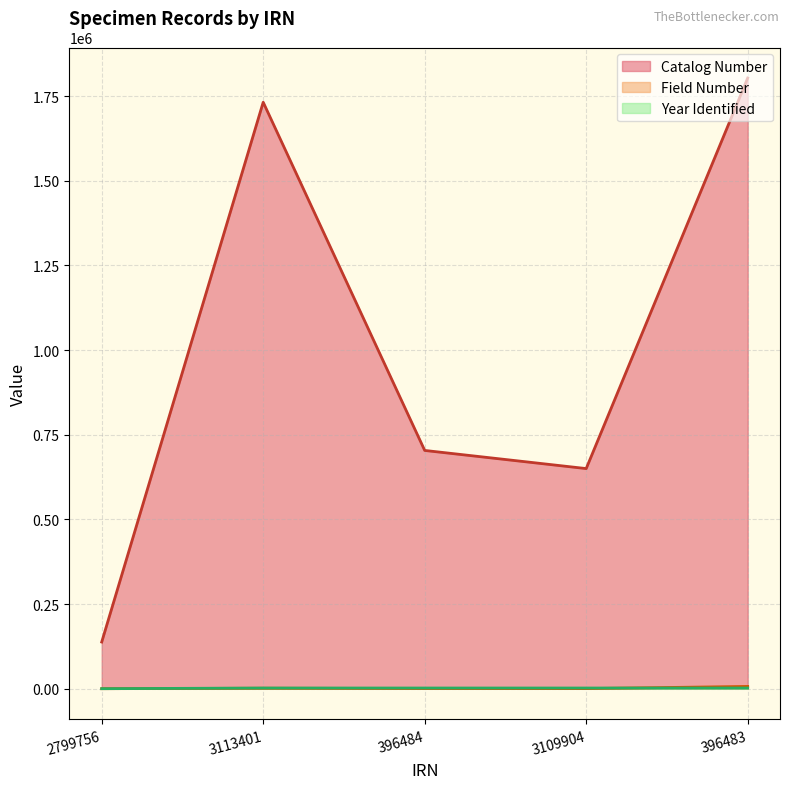

Rank the series by their maximum value, from lowest to highest.

Year Identified, Field Number, Catalog Number